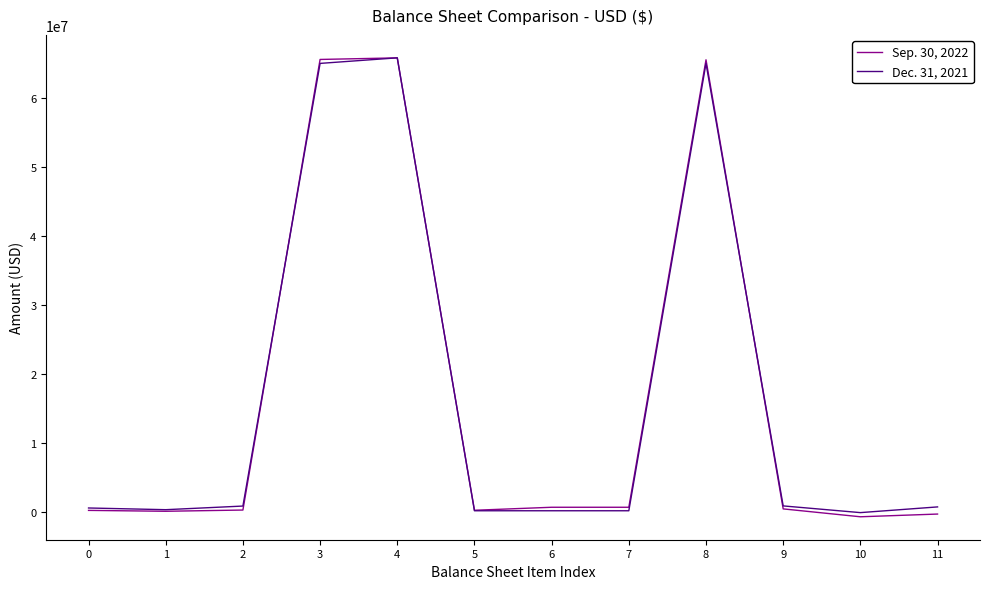

List the series in order of their peak value, lowest first.

Sep. 30, 2022, Dec. 31, 2021